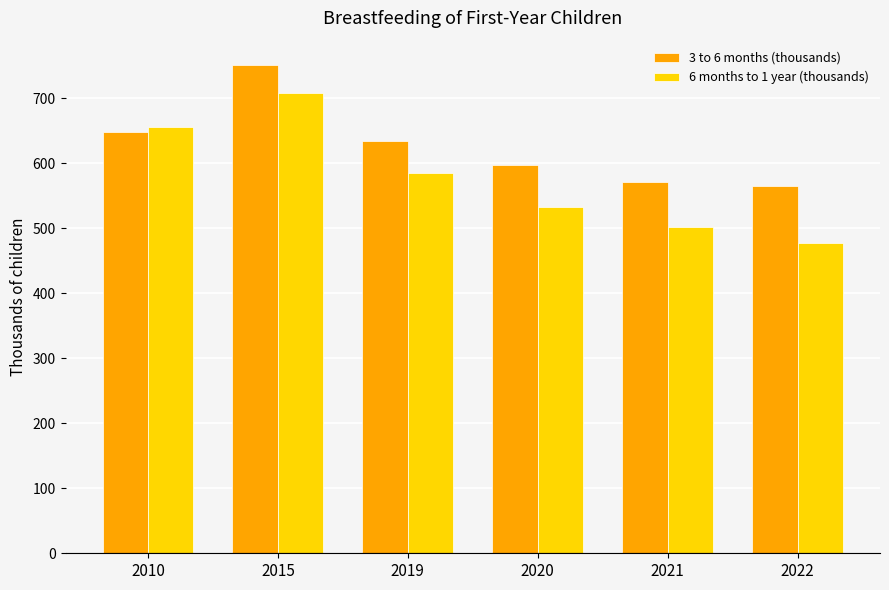

What are all the series names shown in the legend?

3 to 6 months (thousands), 6 months to 1 year (thousands)